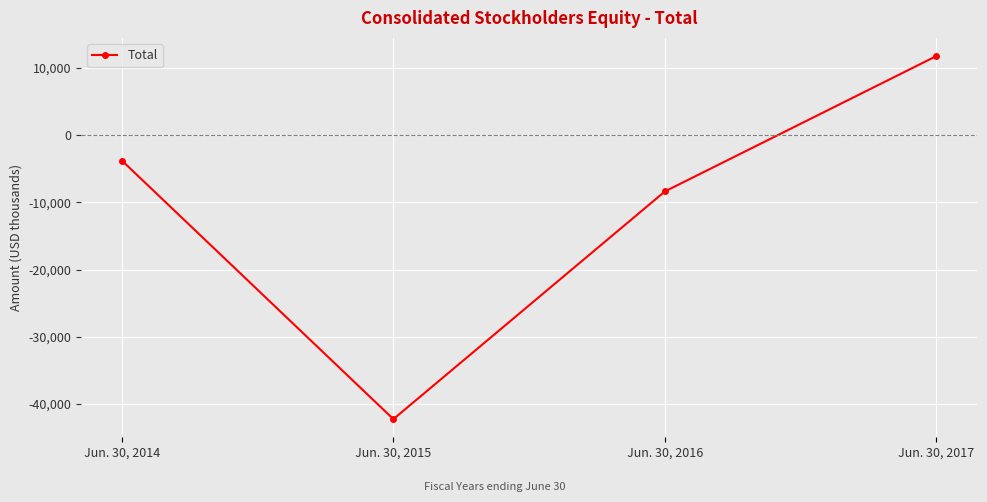

Reading left to right, transcribe all the data shown in this chart.

Jun. 30, 2014=-3787	Jun. 30, 2015=-42253	Jun. 30, 2016=-8379	Jun. 30, 2017=11761